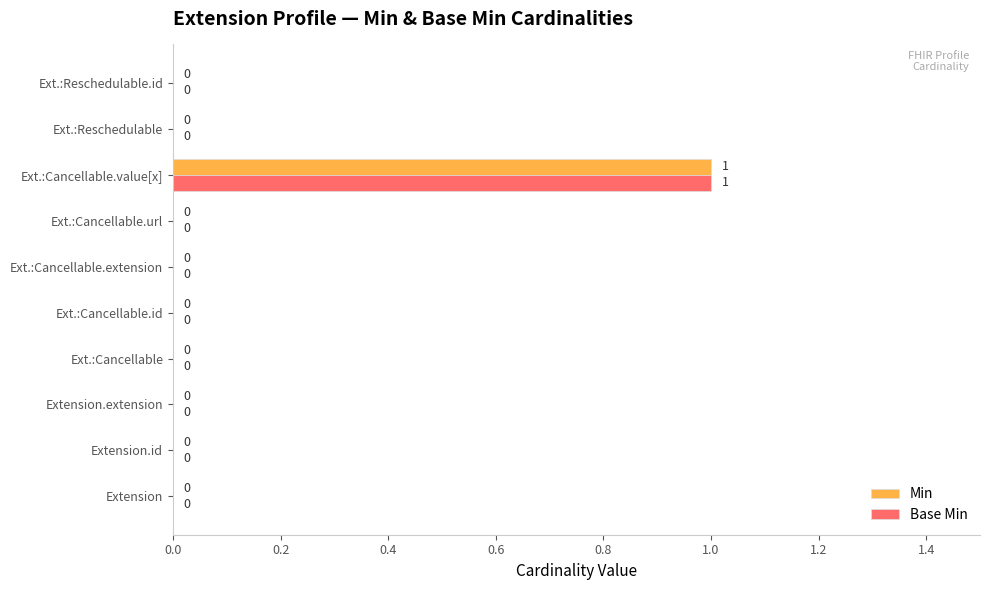

Which category has the highest value across all series?

Ext.:Cancellable.value[x]